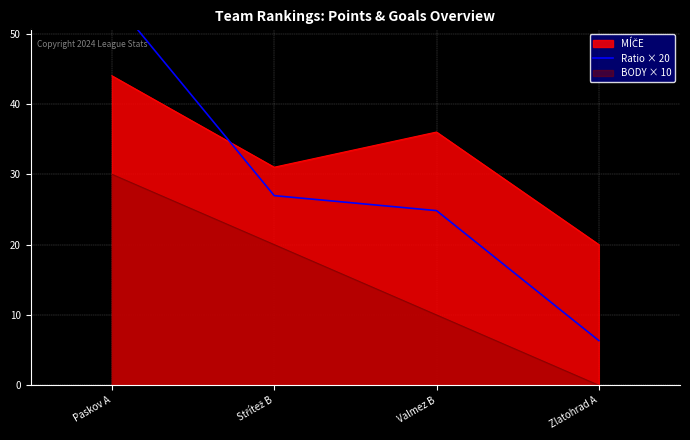

What is the sum of all values?

113.1